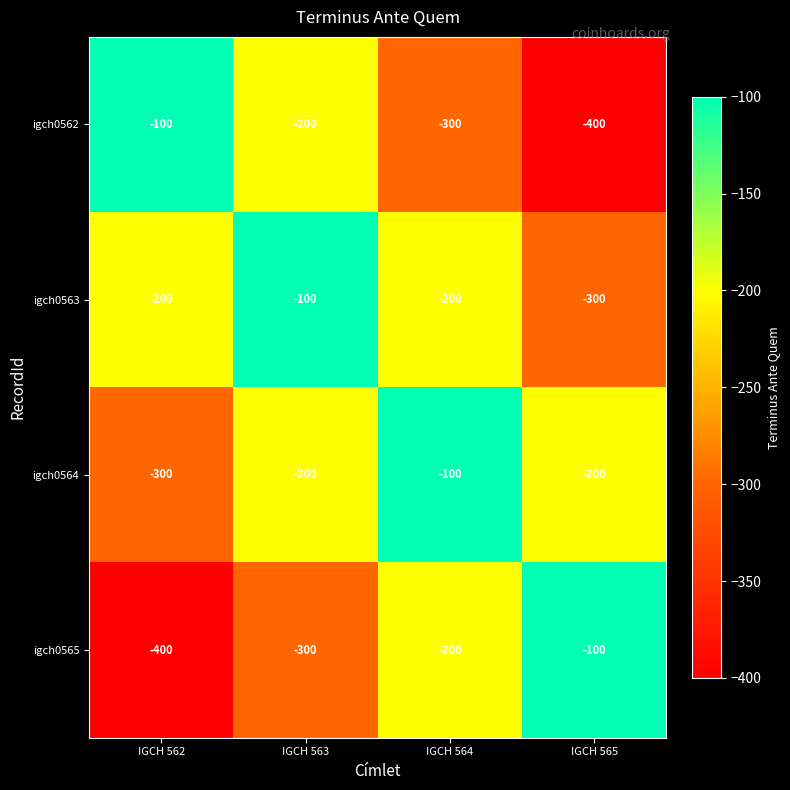

List the labels in order of igch0562 value, largest first.

IGCH 562, IGCH 563, IGCH 564, IGCH 565